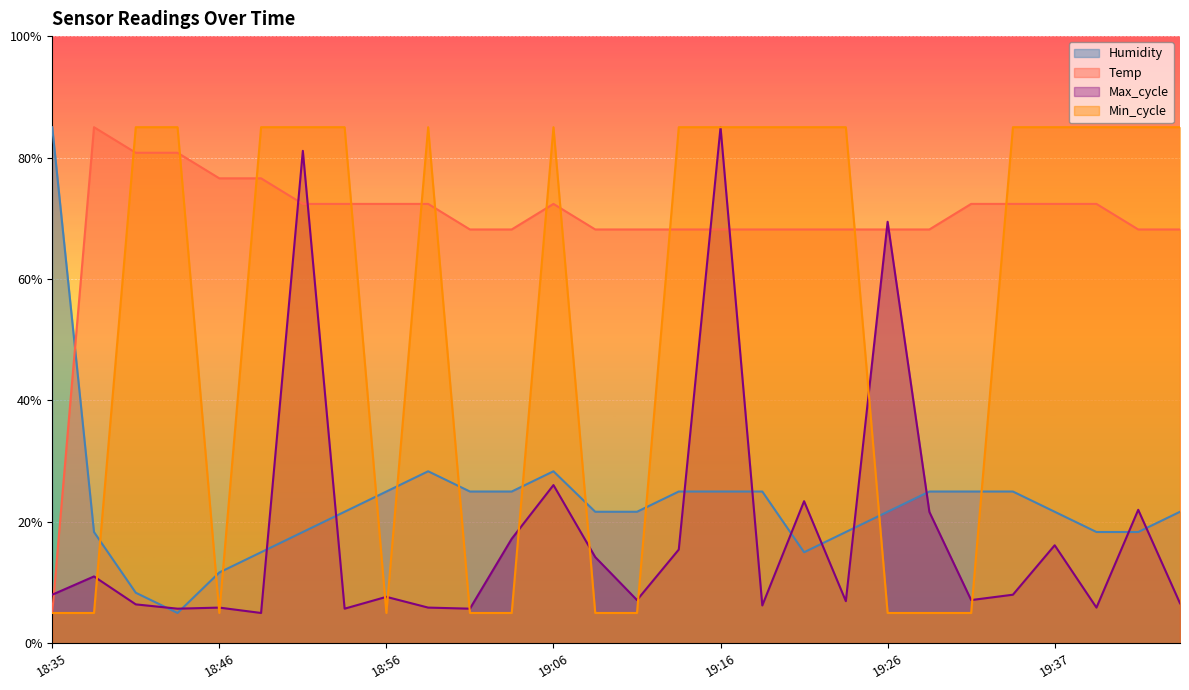

What is the sum of all Min_cycle values?

1500.0